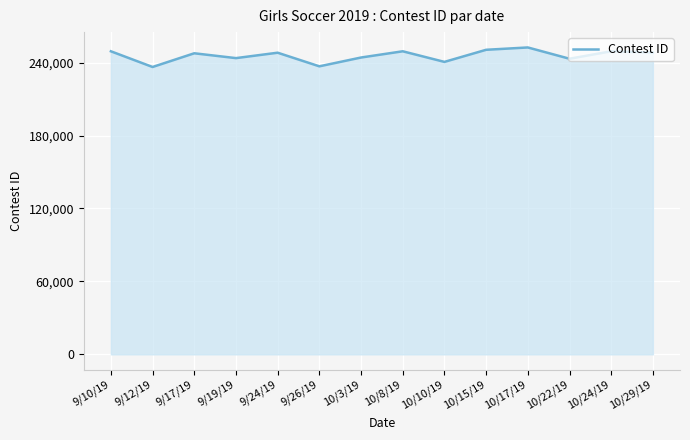

Count the number of categories in the chart.

14